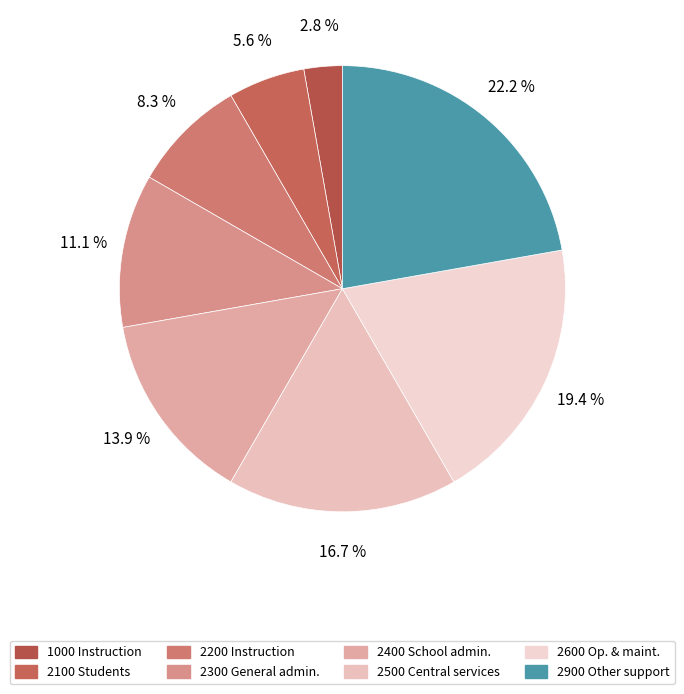

To the nearest percent, what is the average slice percentage?

12%